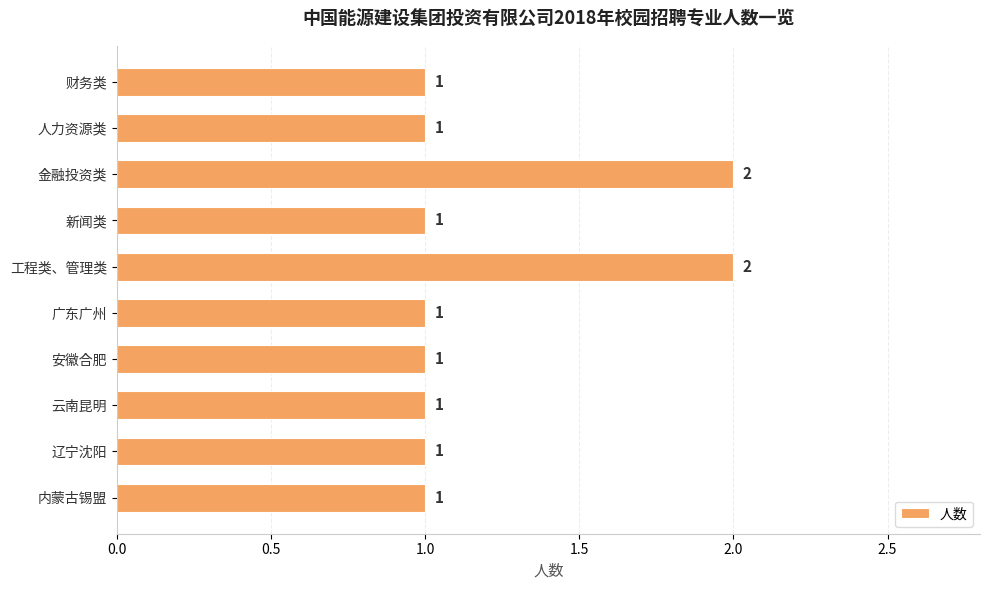

True or false: the data shows 2 at 安徽合肥.

False